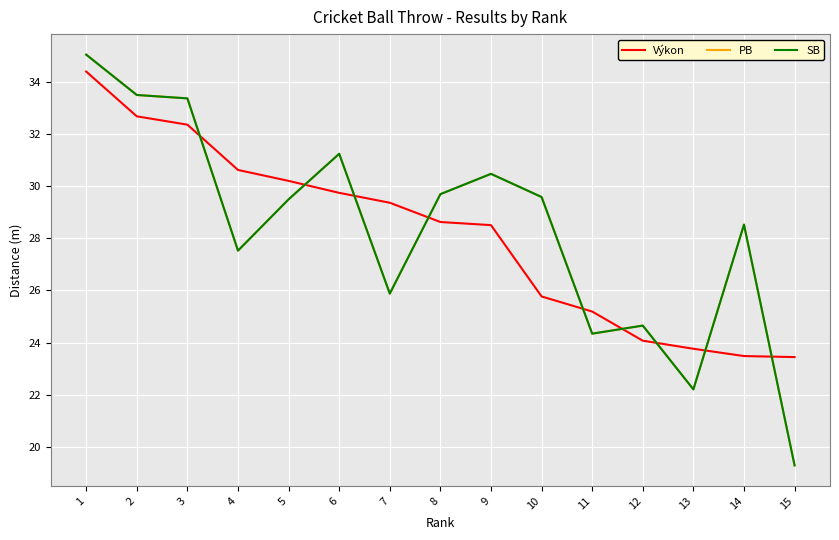

At how many categories does at least one series exceed 21?

15